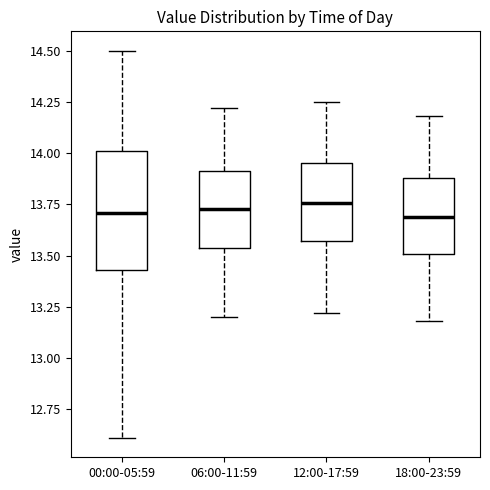

Reading left to right, transcribe this box plot: for each box, give where its median line is, the range the box spans, and where its two whiskers end, as read against the y-axis. The values are not printed on the chart, so give them approximately, as read against the axis.

00:00-05:59: median 13.70, box 13.45 to 14.00, whiskers 12.60 to 14.50
06:00-11:59: median 13.75, box 13.55 to 13.90, whiskers 13.20 to 14.20
12:00-17:59: median 13.75, box 13.55 to 13.95, whiskers 13.20 to 14.25
18:00-23:59: median 13.70, box 13.50 to 13.90, whiskers 13.20 to 14.20